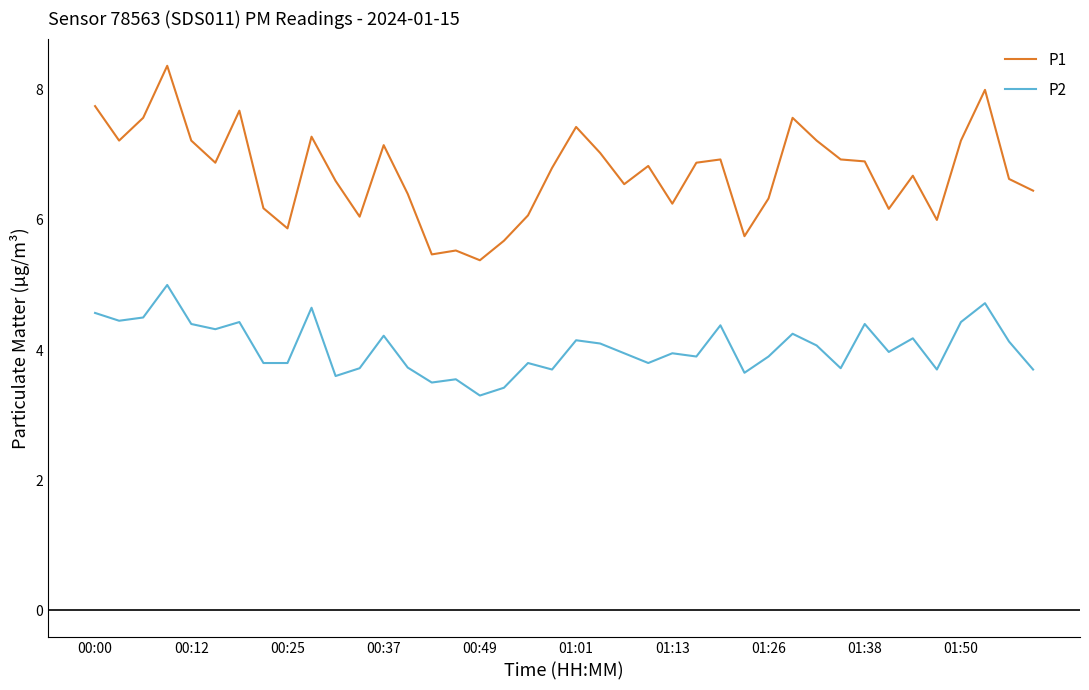

List the series in order of their overall mean, highest first.

P1, P2